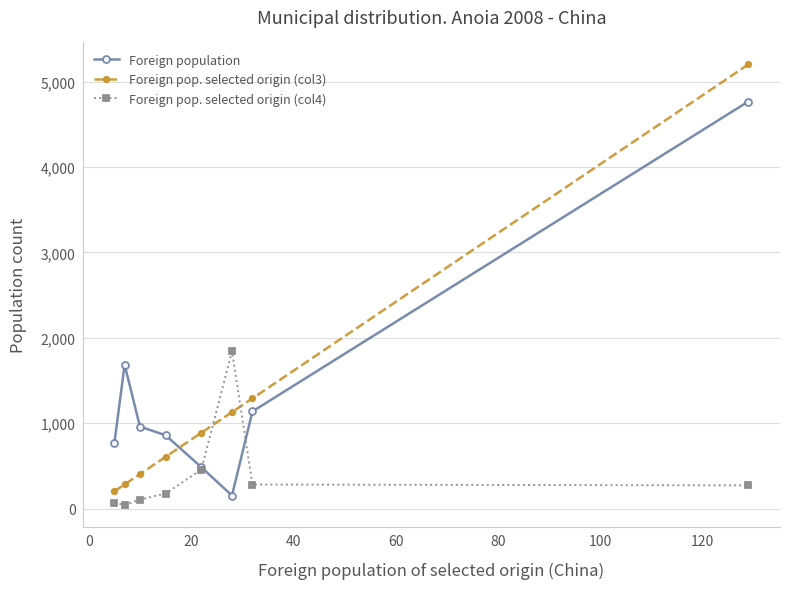

What are all the series names shown in the legend?

Foreign population, Foreign pop. selected origin (col3), Foreign pop. selected origin (col4)